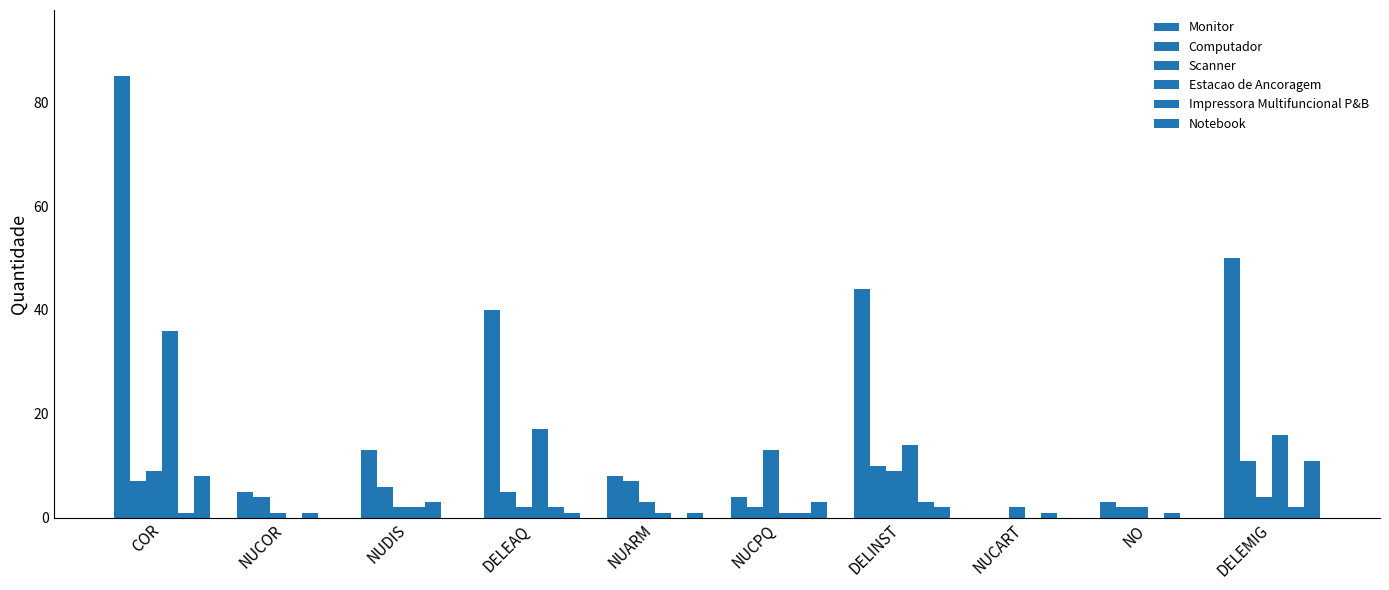

What is the label of the 2nd bar from the right?

NO